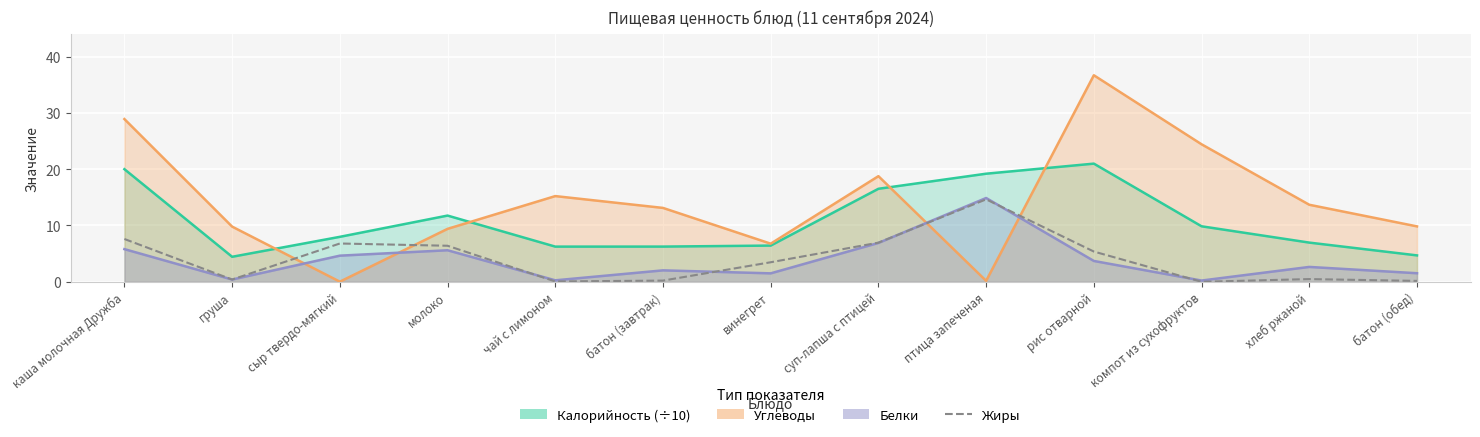

Which has a higher value, рис отварной or хлеб ржаной?

рис отварной